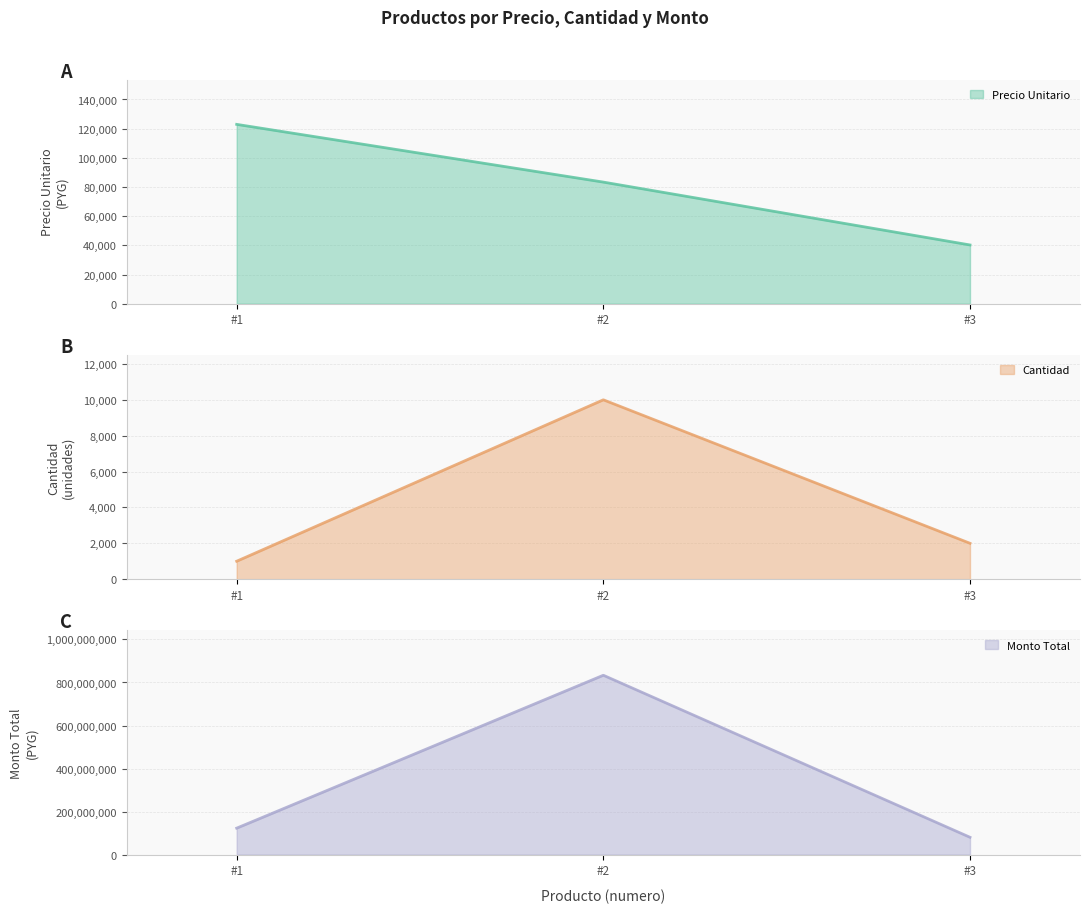

Which series has the largest range (max minus min)?

monto